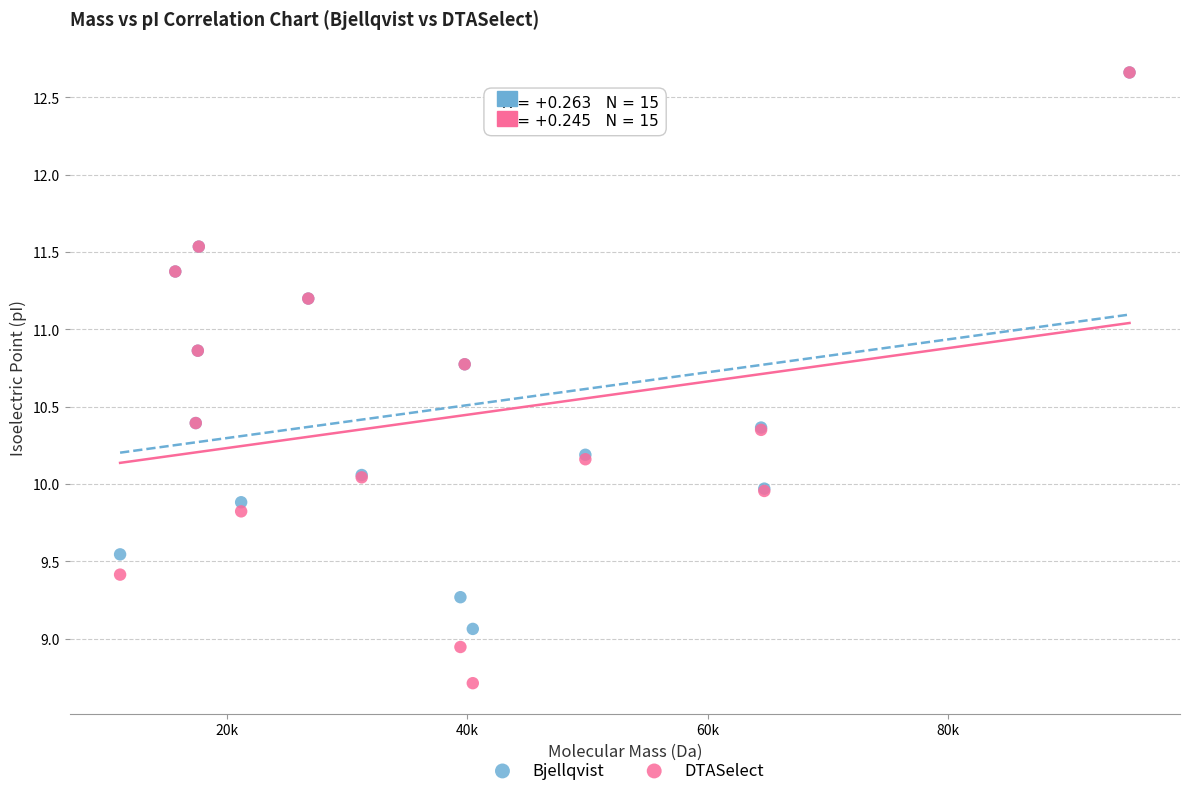

Which series has the widest spread of Y values?

DTASelect